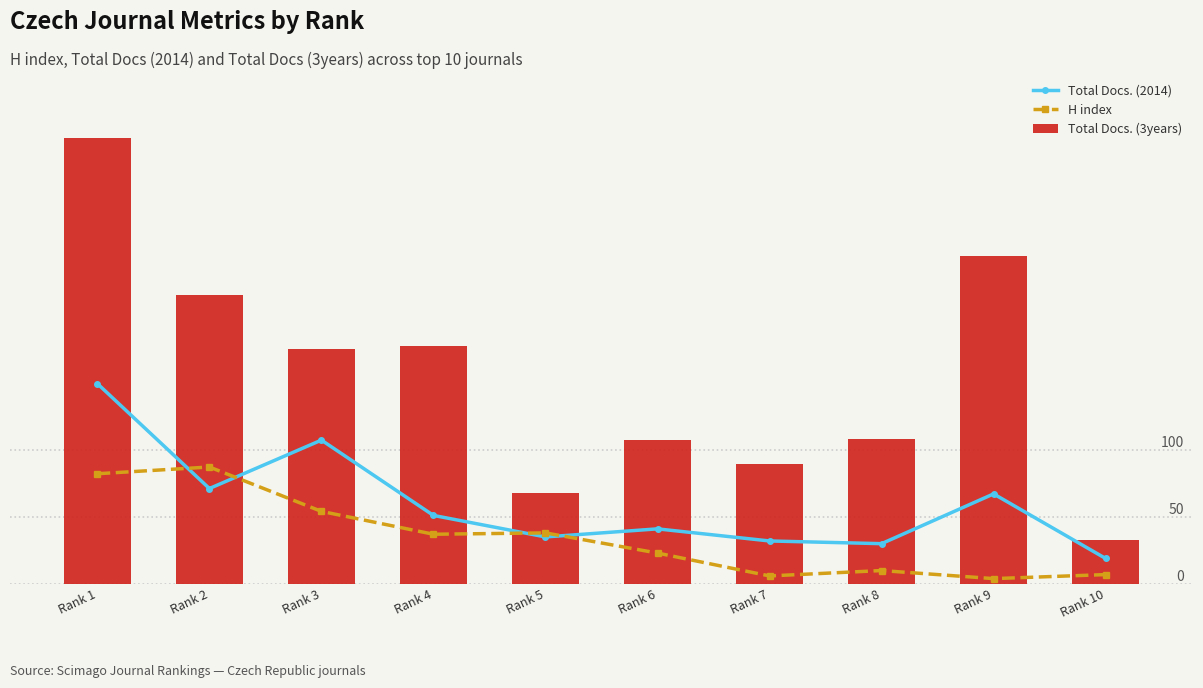

Where does the Total Docs. (3years) series first go above 175?

Rank 1